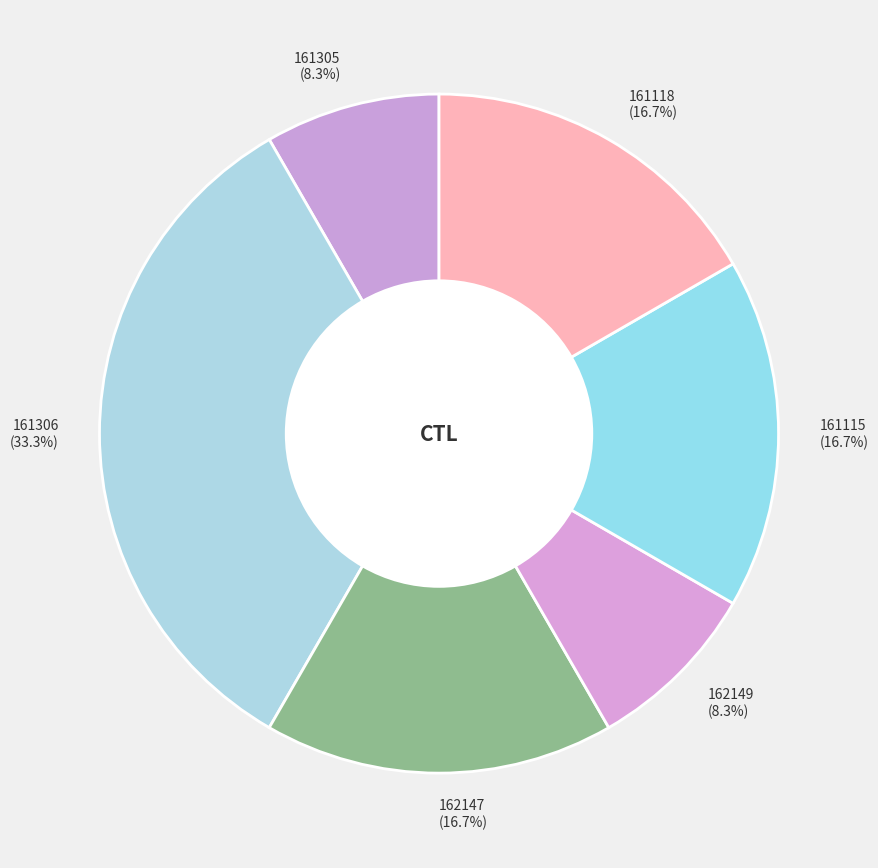

True or false: 161115 accounts for 22% of the total.

False